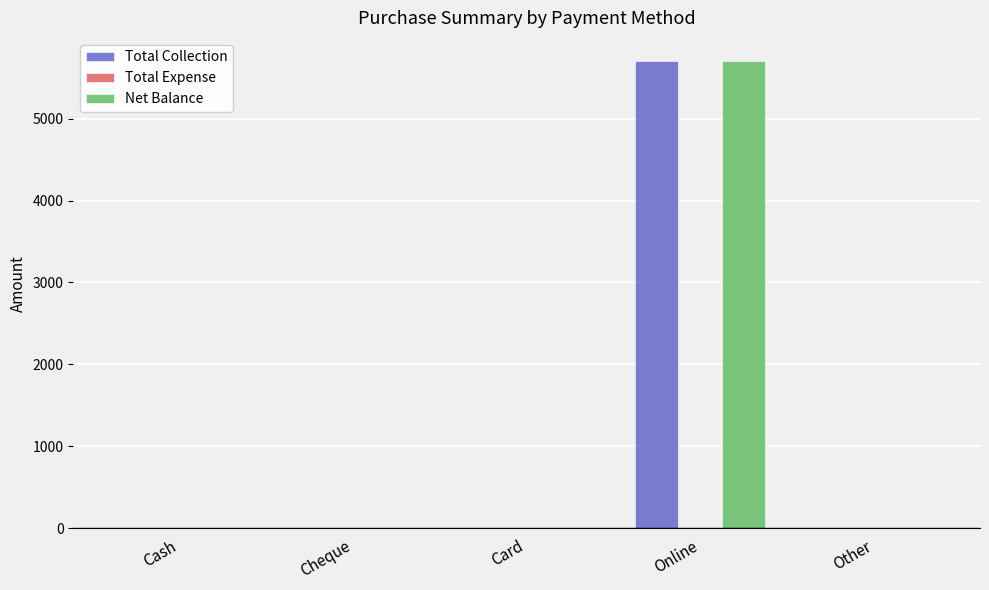

How many groups of bars are there?

5